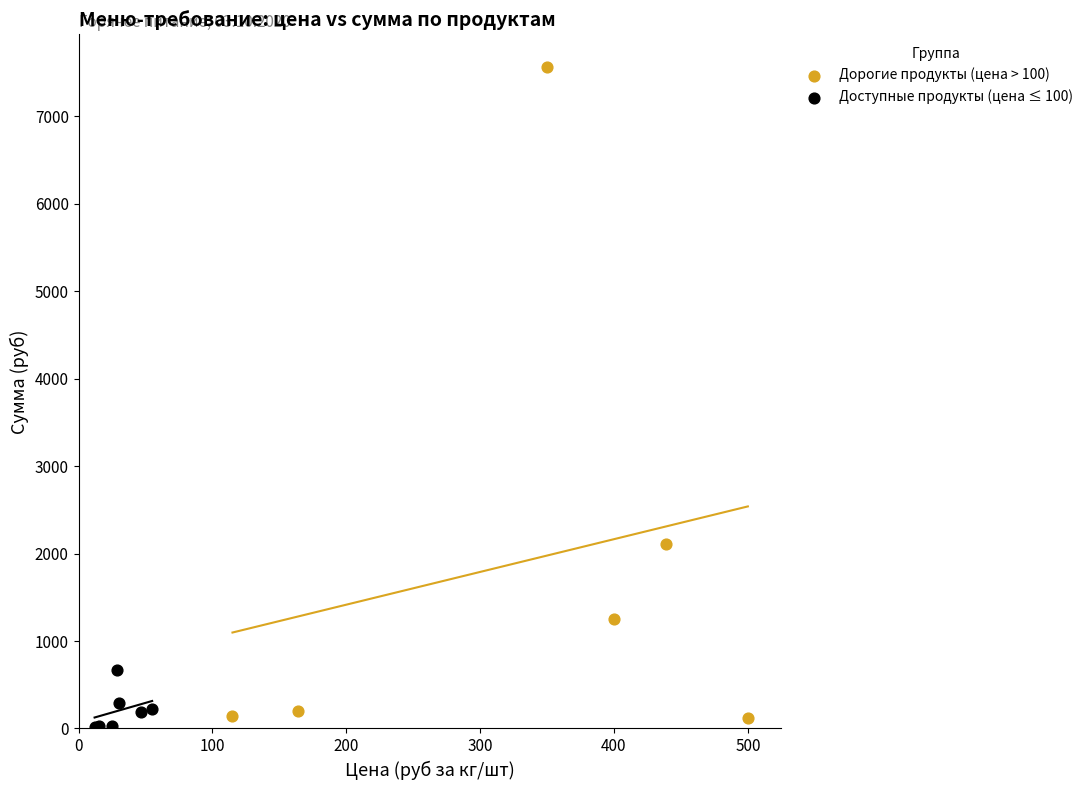

What are all the series names shown in the legend?

Дорогие продукты (цена > 100), Доступные продукты (цена ≤ 100)